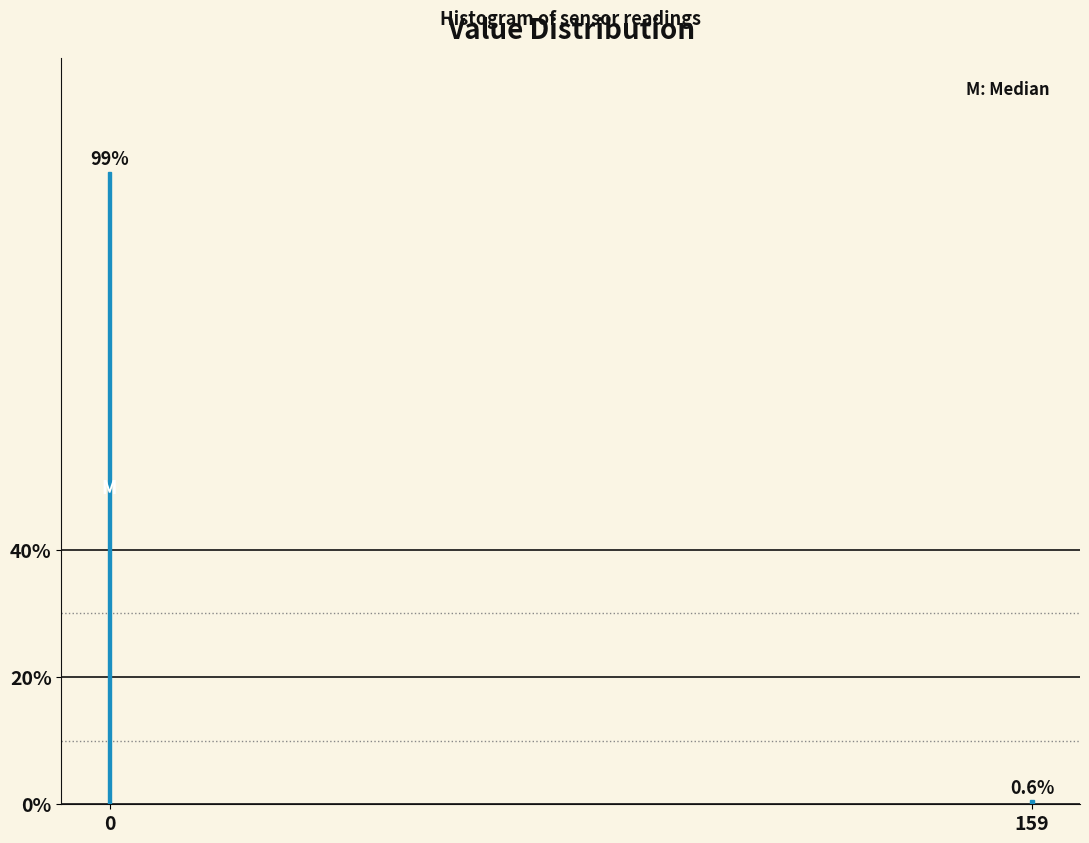

Reading left to right, what are all the values shown in this chart?

0=99.4	159=0.6